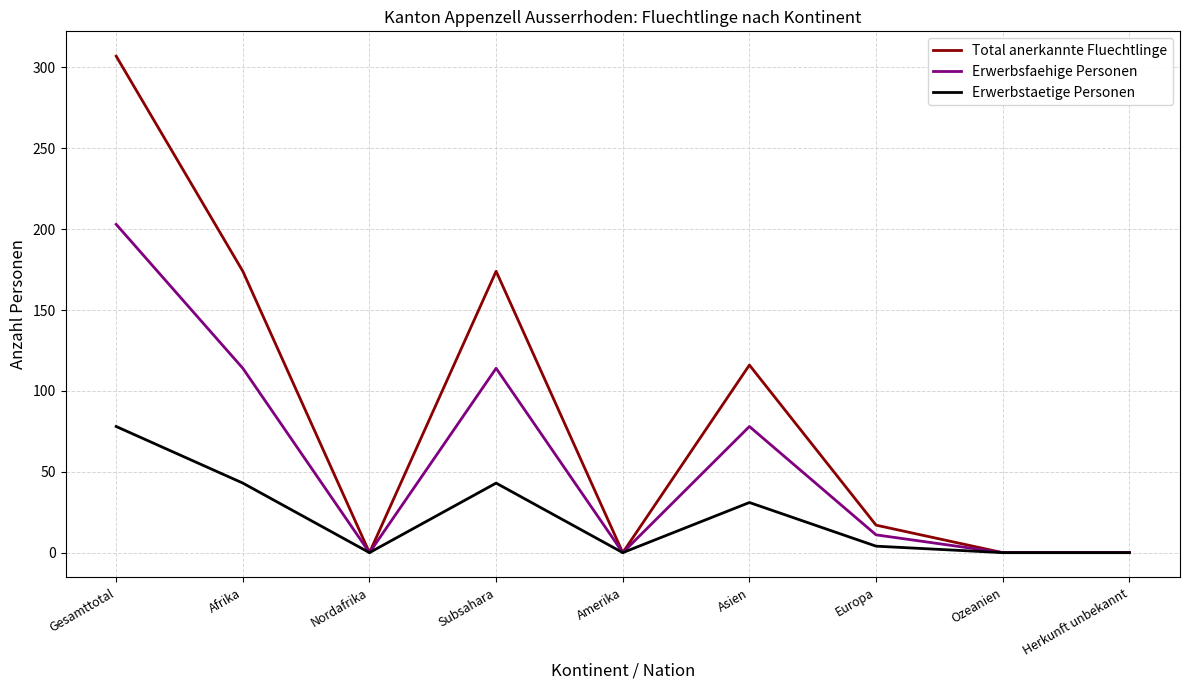

Does the chart display data point markers on the line(s)?

No